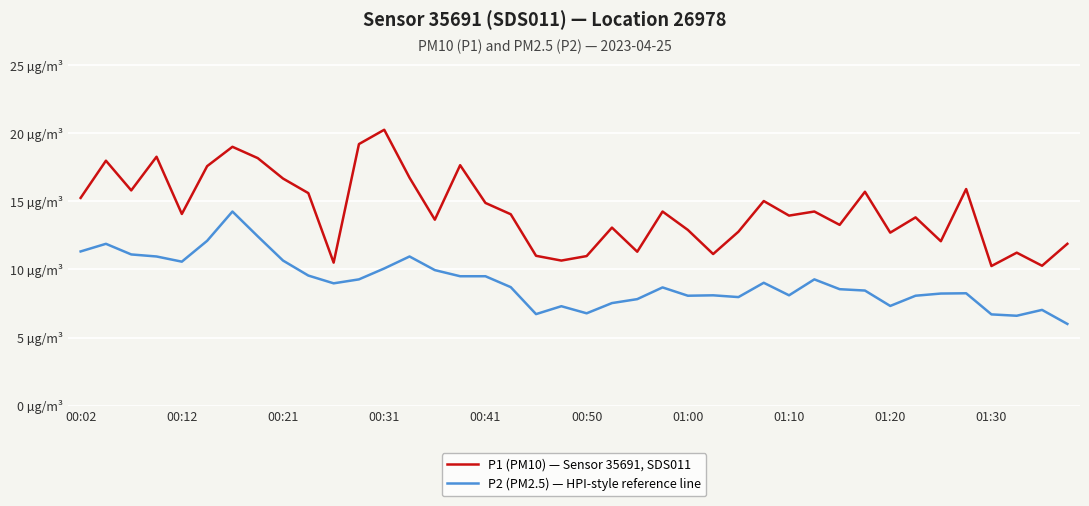

What are all the series names shown in the legend?

P1 (PM10) — Sensor 35691, SDS011, P2 (PM2.5) — HPI-style reference line